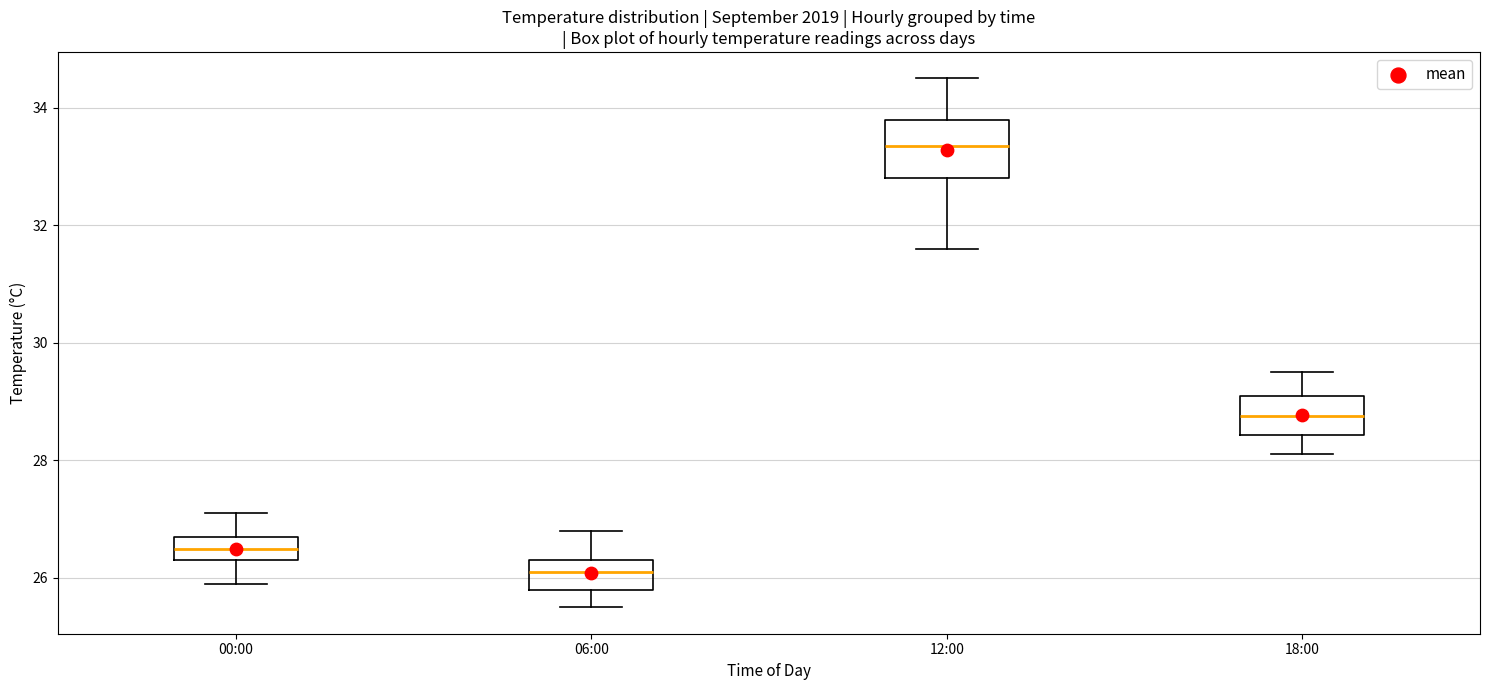

Where does the lower whisker of the box for 00:00 end on the y-axis? The values are not printed on the chart, so give them approximately, as read against the axis.

26.0